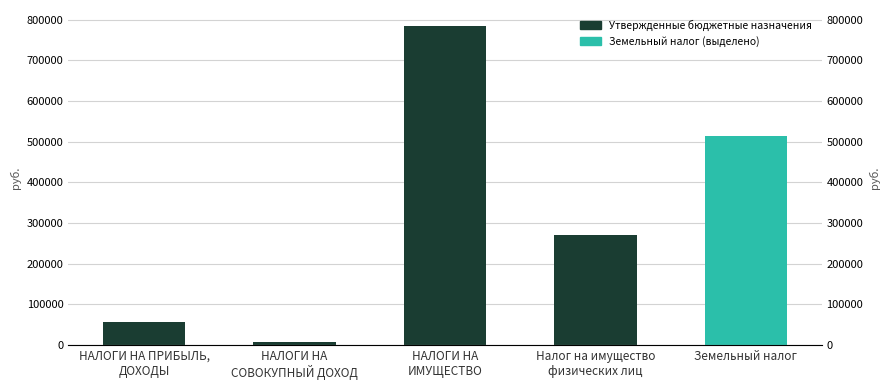

Which label corresponds to the largest value in the chart?

НАЛОГИ НА
ИМУЩЕСТВО